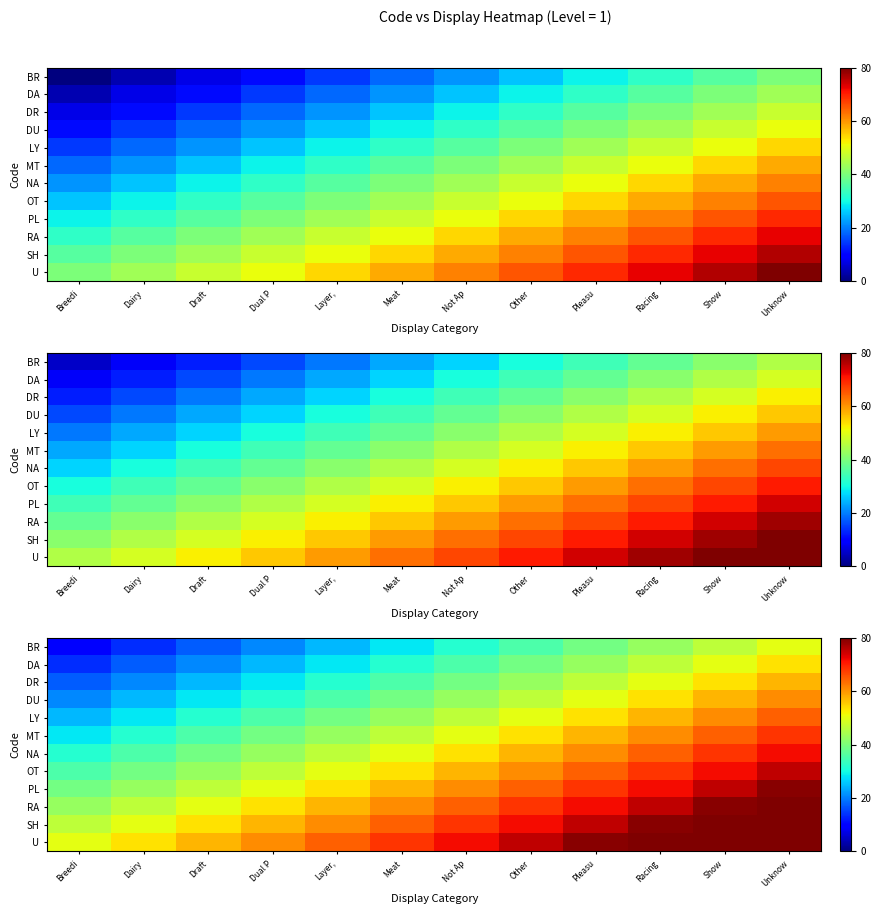

Which category has the highest value across all series?

Unknow